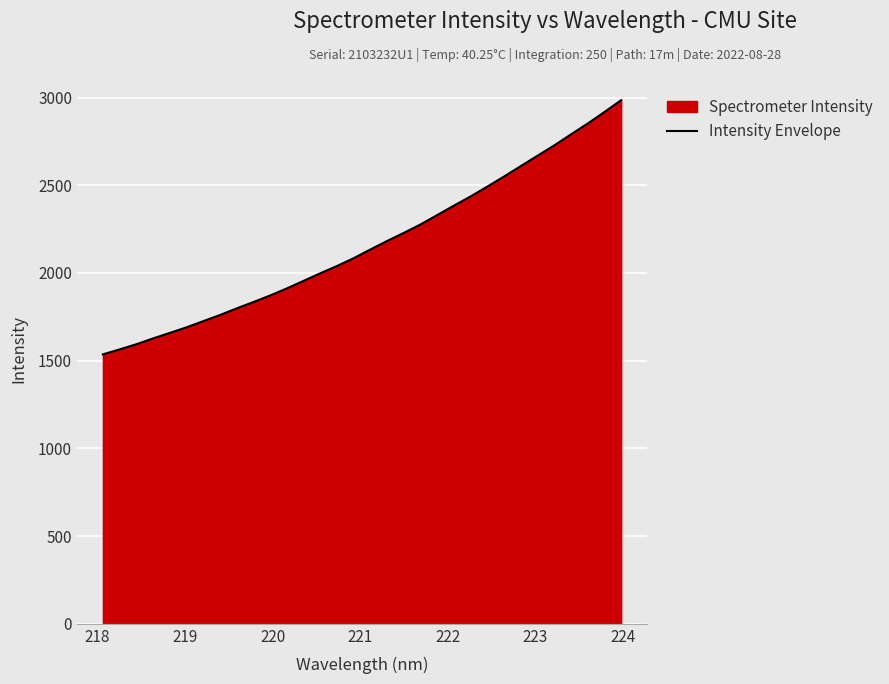

How many categories are shown in the chart?

32